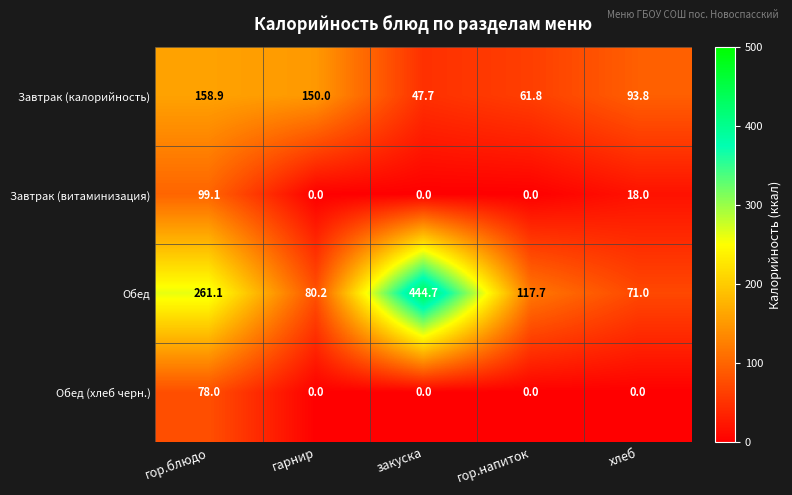

At which label is Завтрак (витаминизация) closest to 49?

хлеб